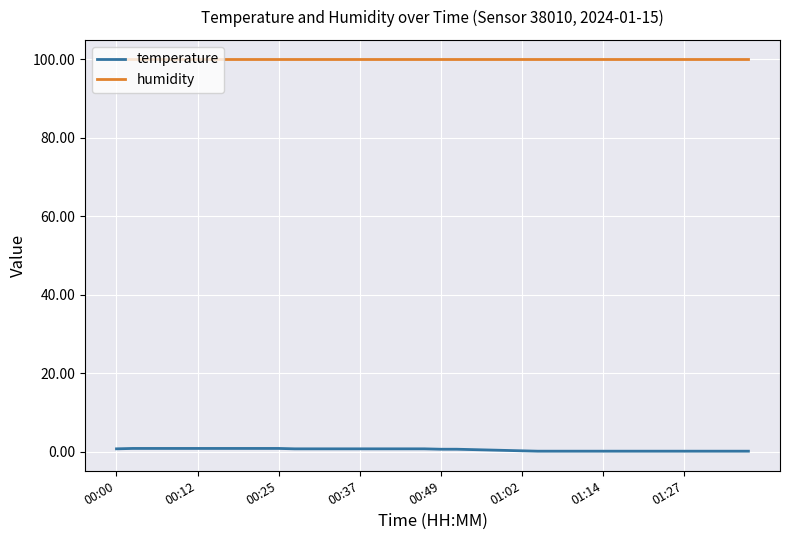

True or false: temperature and humidity intersect in this chart.

False